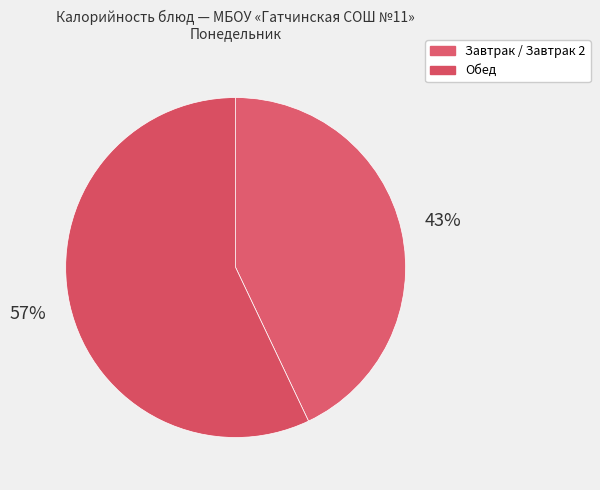

Count the number of slices in the pie.

2